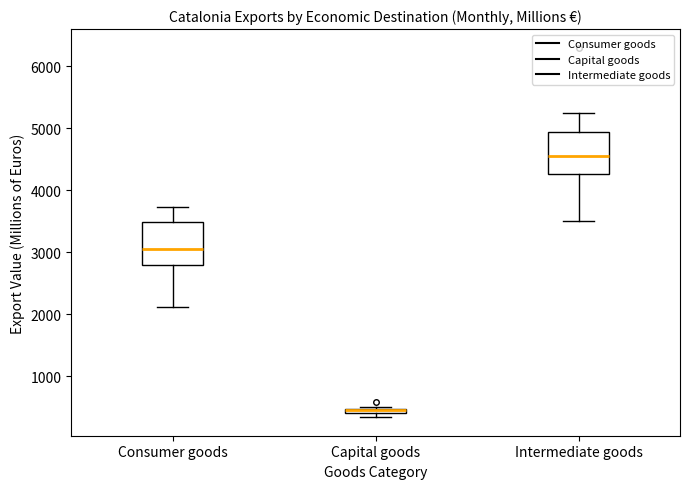

Where is the lower edge of the box for Capital goods on the y-axis? The values are not printed on the chart, so give them approximately, as read against the axis.

400